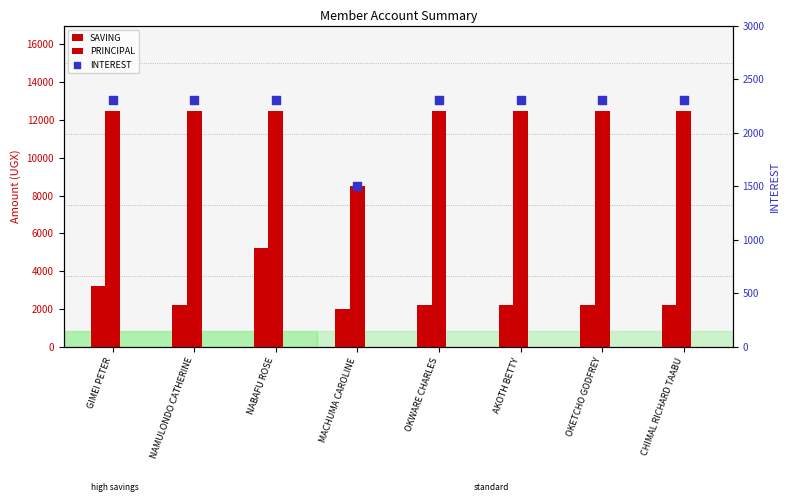

Which series has the widest spread of Y values?

PRINCIPAL